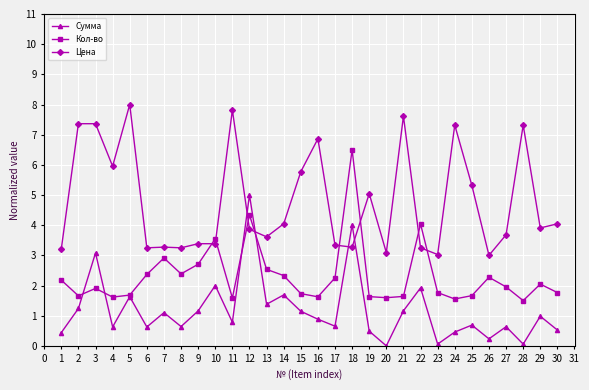

What is the total value across all series at 13?

7.5